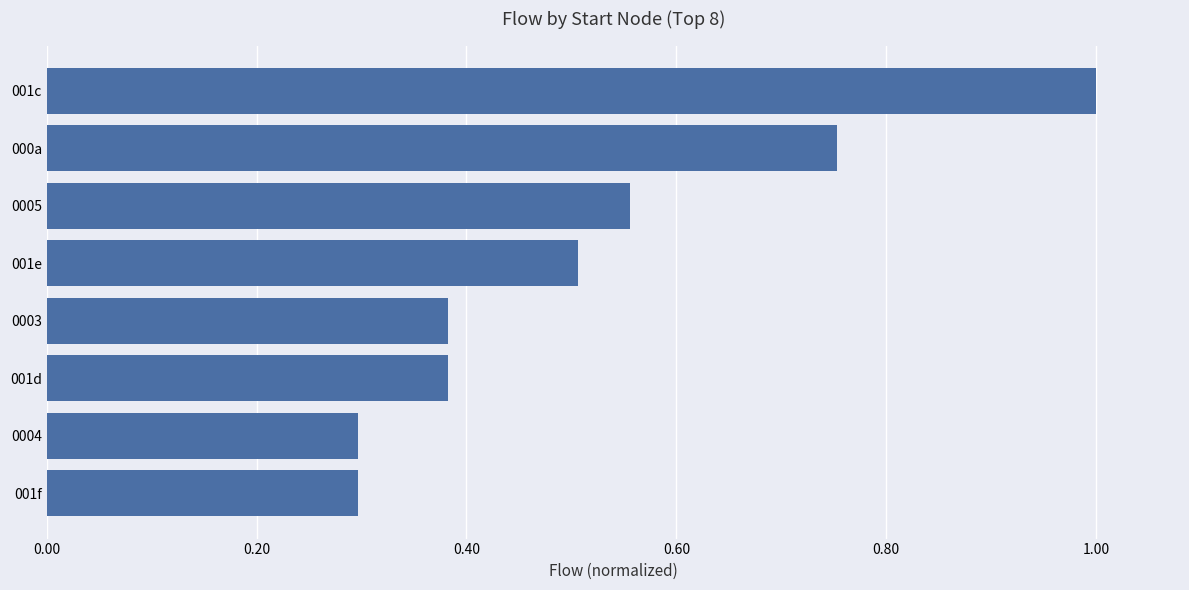

Is it true that the value at 001d is 0.2?

False